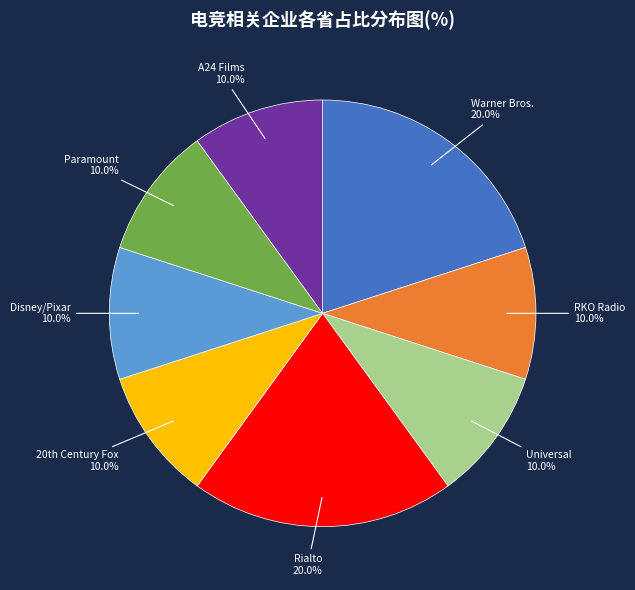

How many segments does this pie chart have?

8